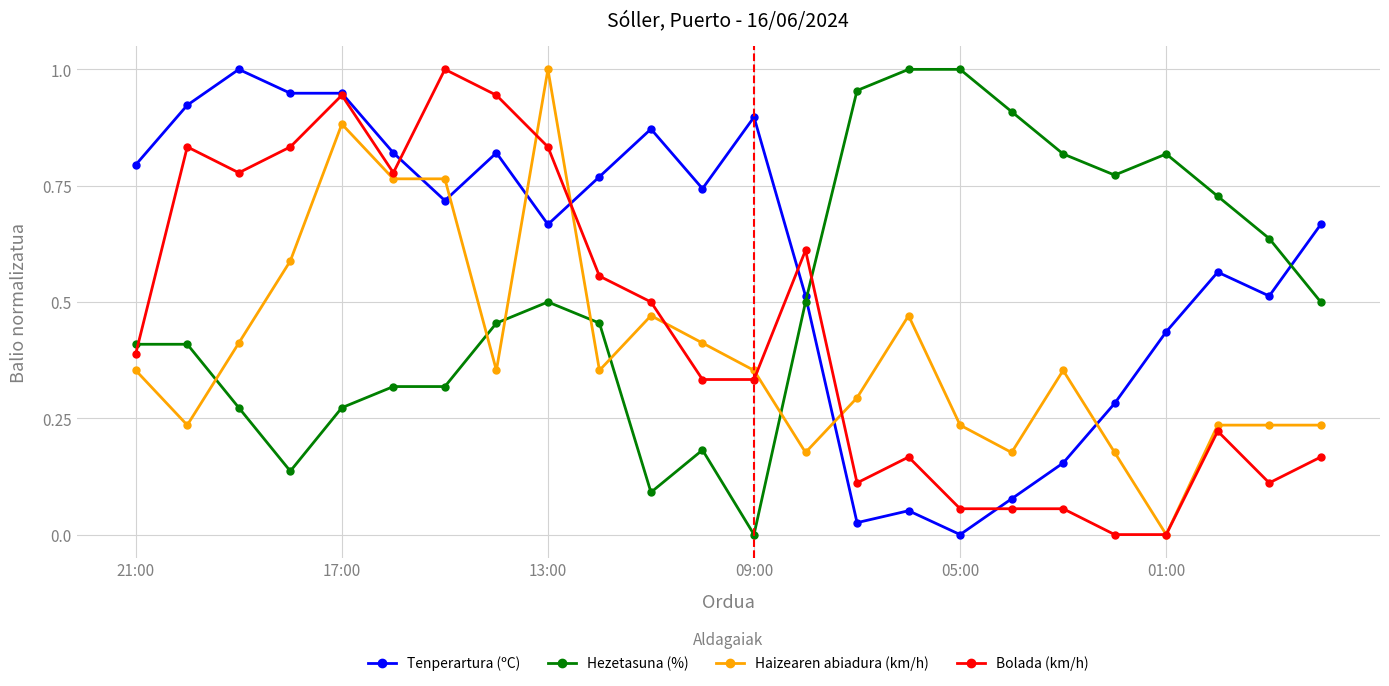

List the series in order of their overall mean, highest first.

Tenperartura (ºC), Hezetasuna (%), Bolada (km/h), Haizearen abiadura (km/h)